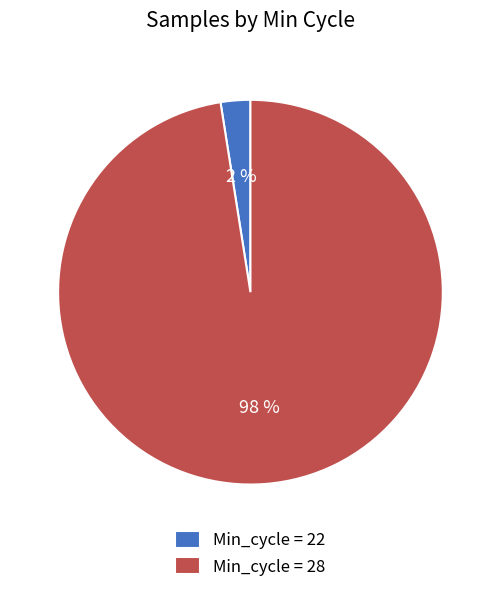

Which has a higher value, Min_cycle = 22 or Min_cycle = 28?

Min_cycle = 28